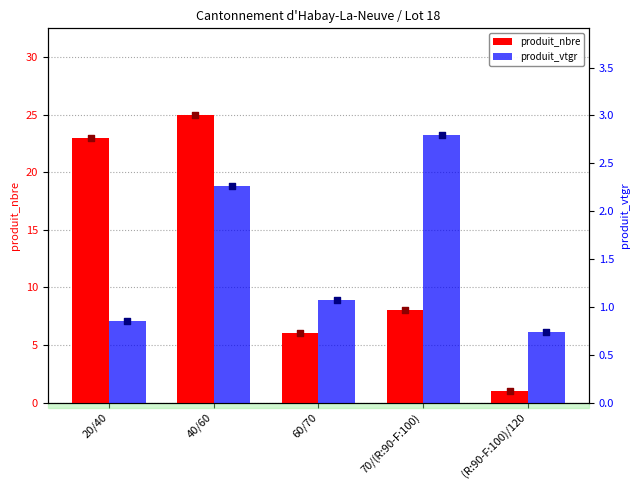

At how many categories does at least one series exceed 9?

2